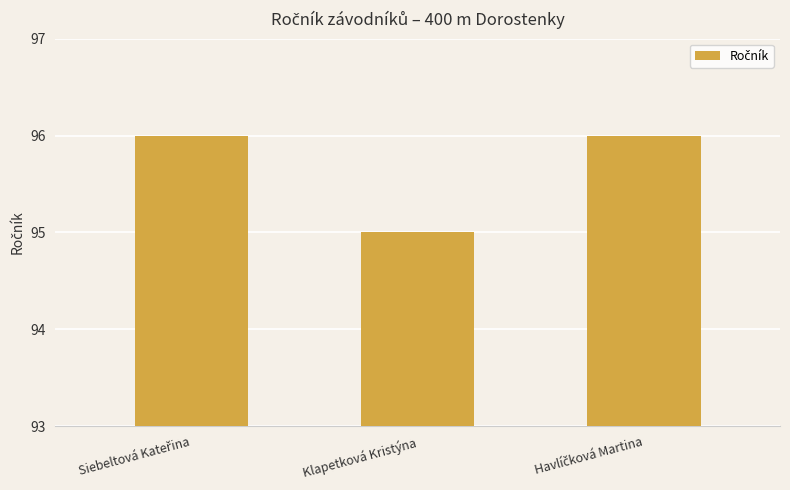

How many distinct data groups are displayed?

1